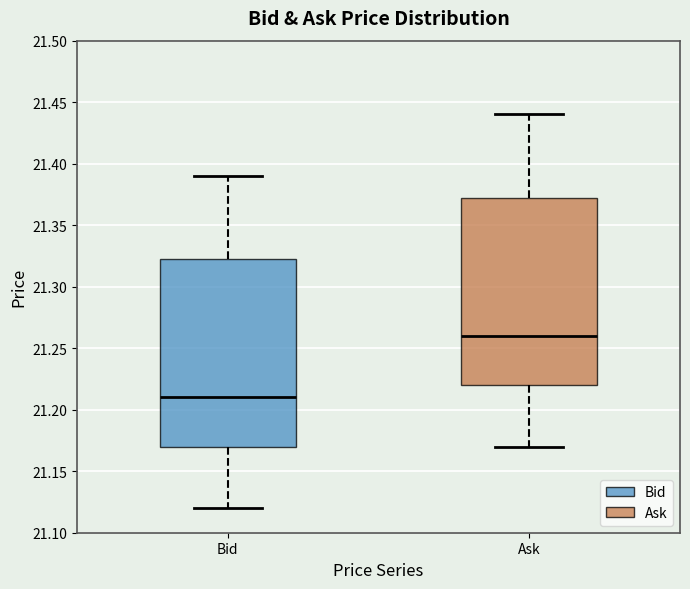

Which box has the highest median line?

Ask